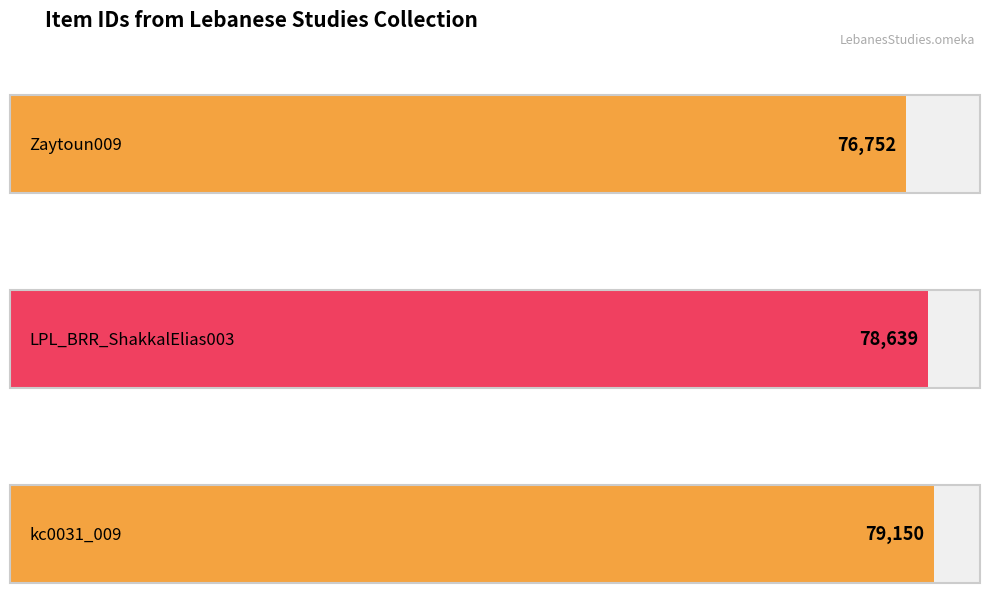

What is the value of the 1st bar from the left?

76752